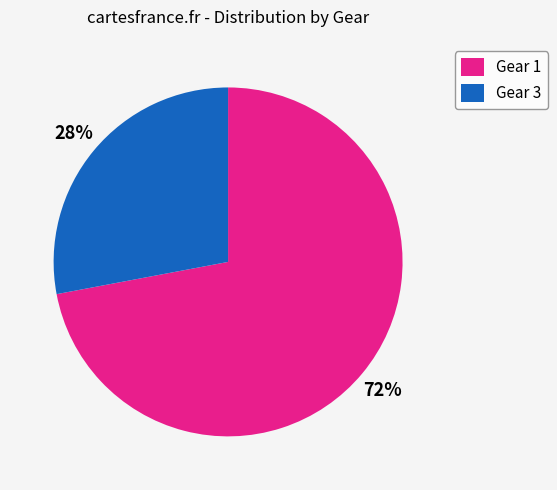

To the nearest percent, what is the average slice percentage?

50%